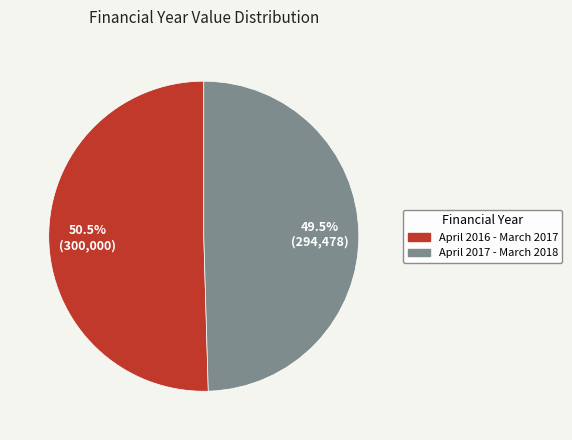

How many slices are in this pie chart?

2